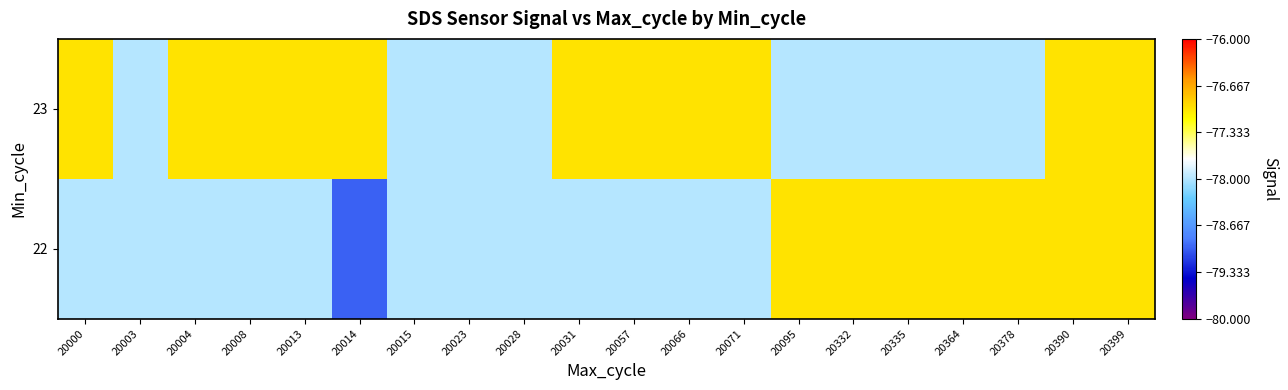

List the series in order of their overall mean, lowest first.

22, 23